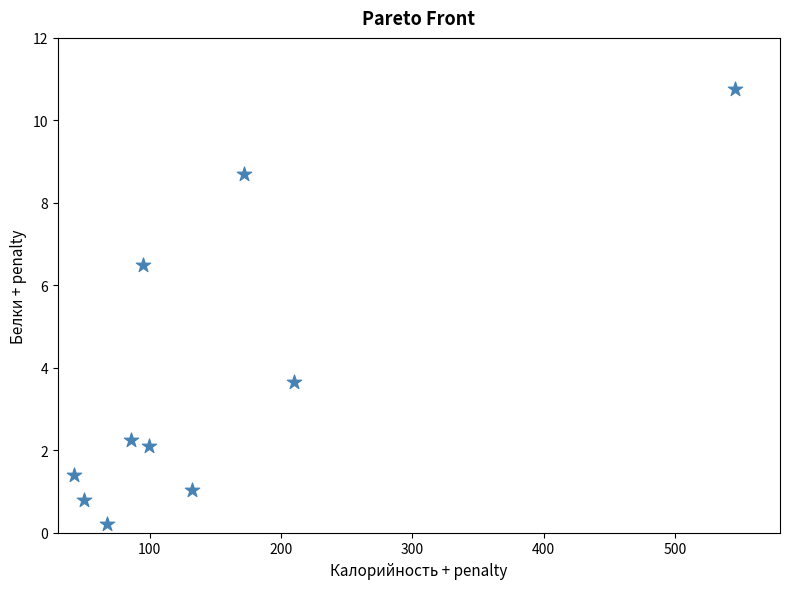

What is the range of X values (max minus min)?

504.1